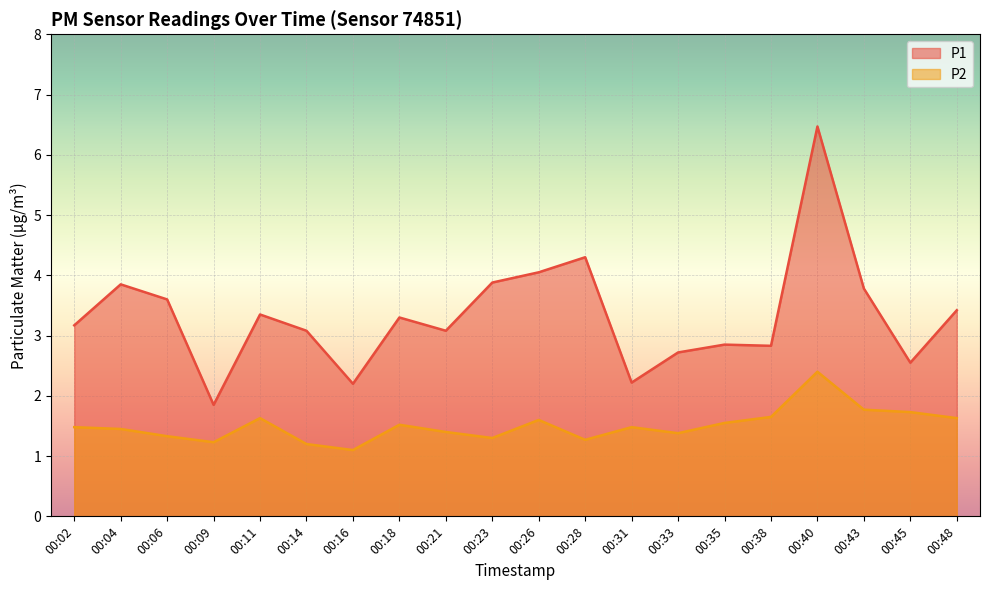

At how many categories does at least one series exceed 2?

19